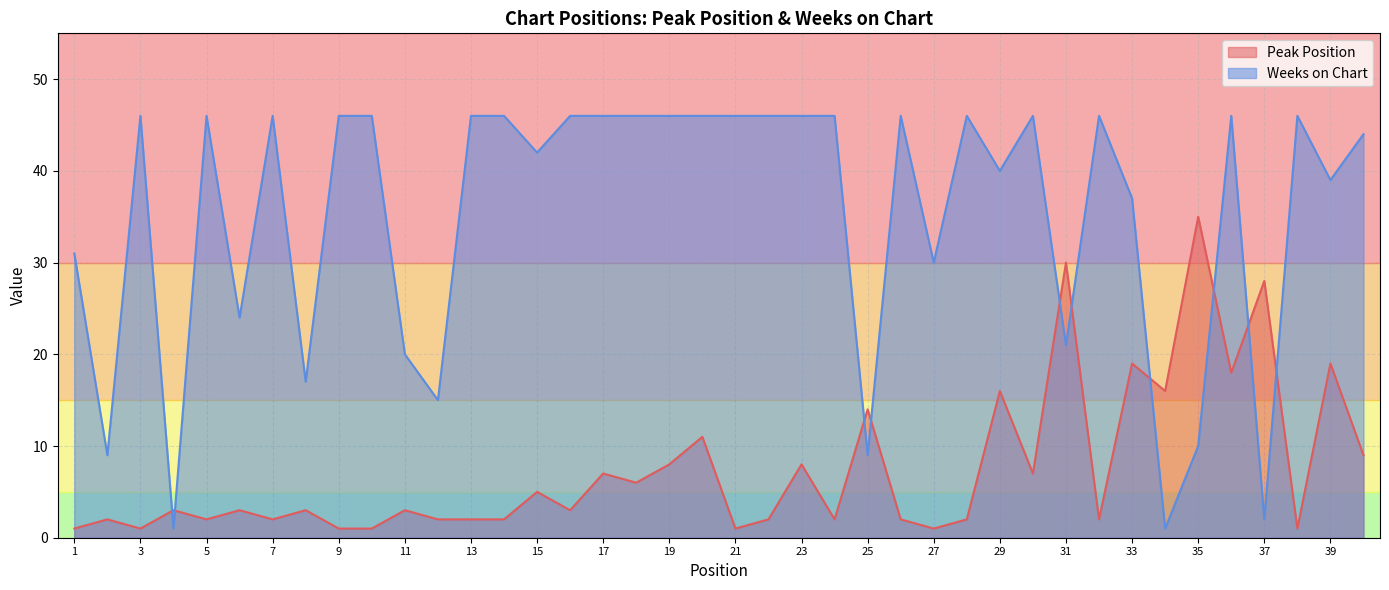

Where does the Peak Position series first go above 3?

15